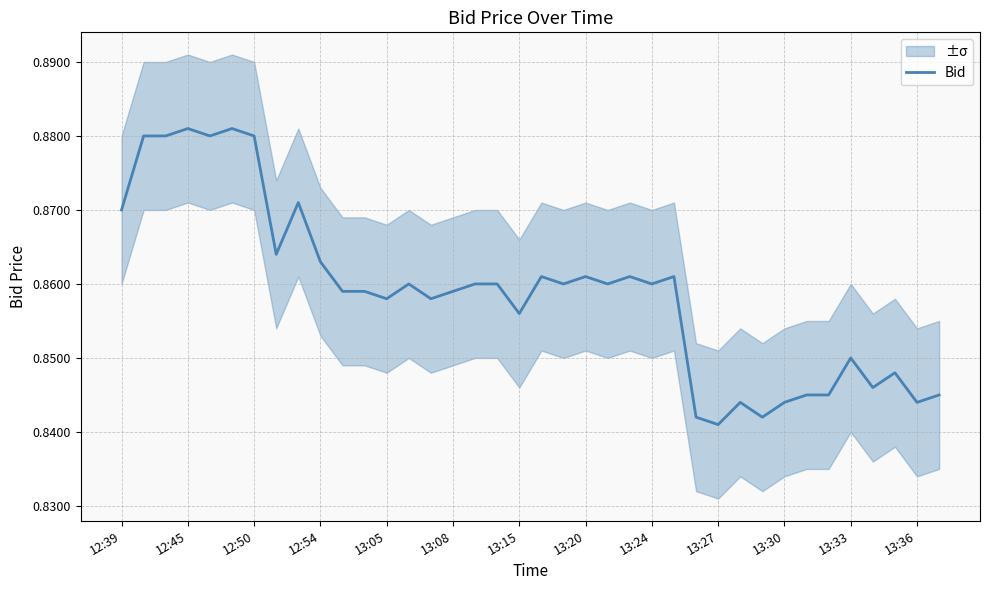

The value of Bid at 13:20 is 1.4. True or false?

False